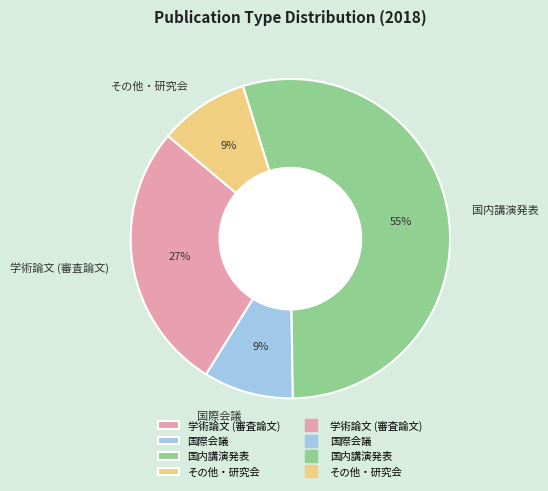

To the nearest percent, what portion does 国際会議 represent?

9%